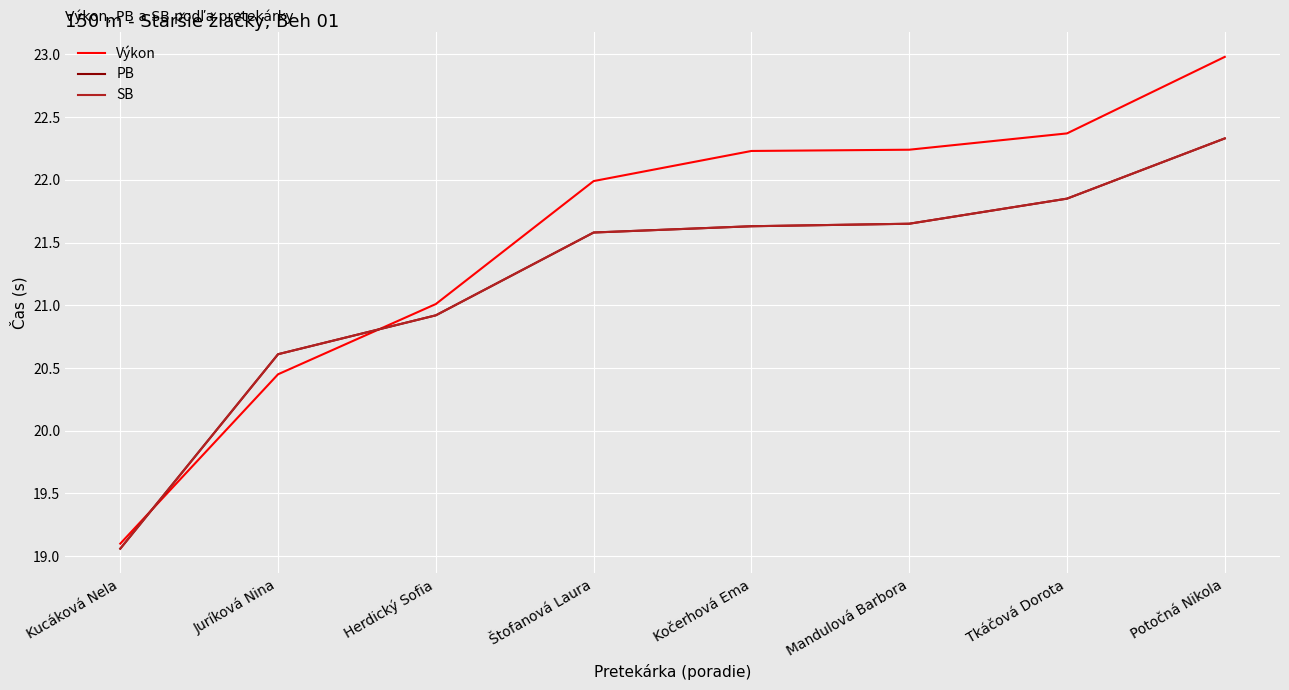

Rank the series at Juríková Nina from lowest to highest value.

Výkon, PB, SB